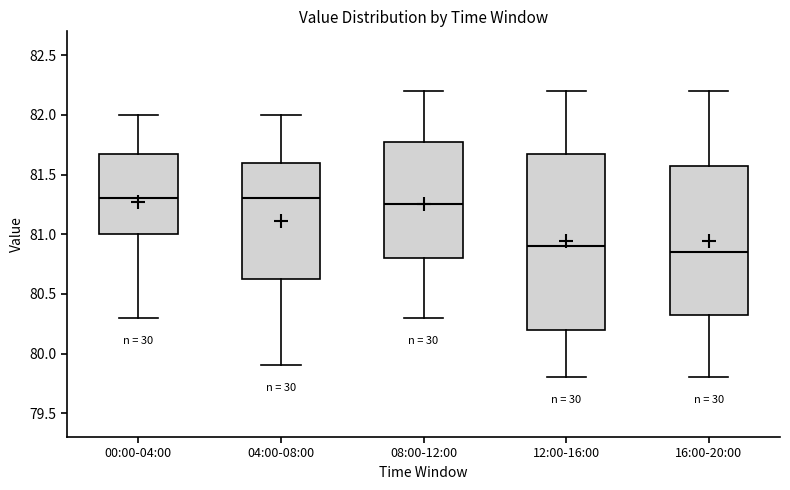

Reading left to right, transcribe this box plot: for each box, give where its median line is, the range the box spans, and where its two whiskers end, as read against the y-axis. The values are not printed on the chart, so give them approximately, as read against the axis.

00:00-04:00: median 81.30, box 81.00 to 81.70, whiskers 80.30 to 82.00
04:00-08:00: median 81.30, box 80.65 to 81.60, whiskers 79.90 to 82.00
08:00-12:00: median 81.25, box 80.80 to 81.80, whiskers 80.30 to 82.20
12:00-16:00: median 80.90, box 80.20 to 81.70, whiskers 79.80 to 82.20
16:00-20:00: median 80.85, box 80.35 to 81.60, whiskers 79.80 to 82.20